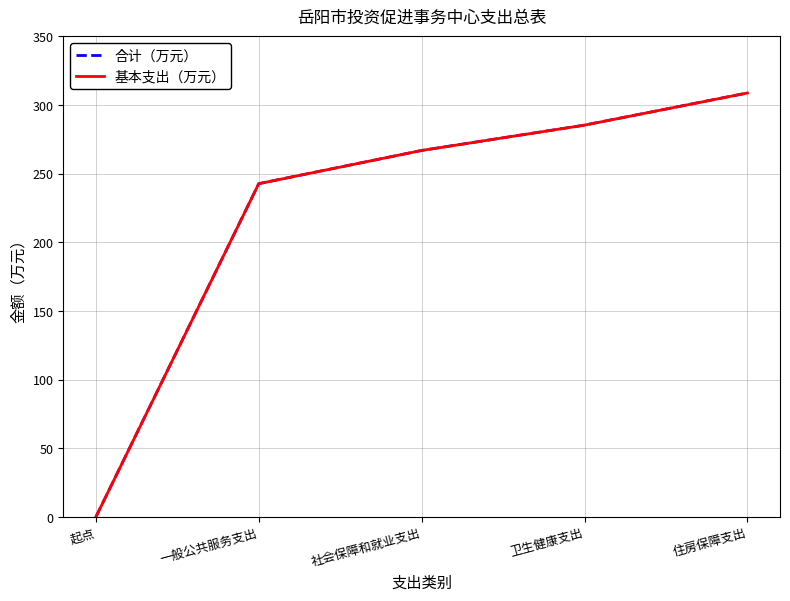

Does the chart have visible grid lines?

Yes